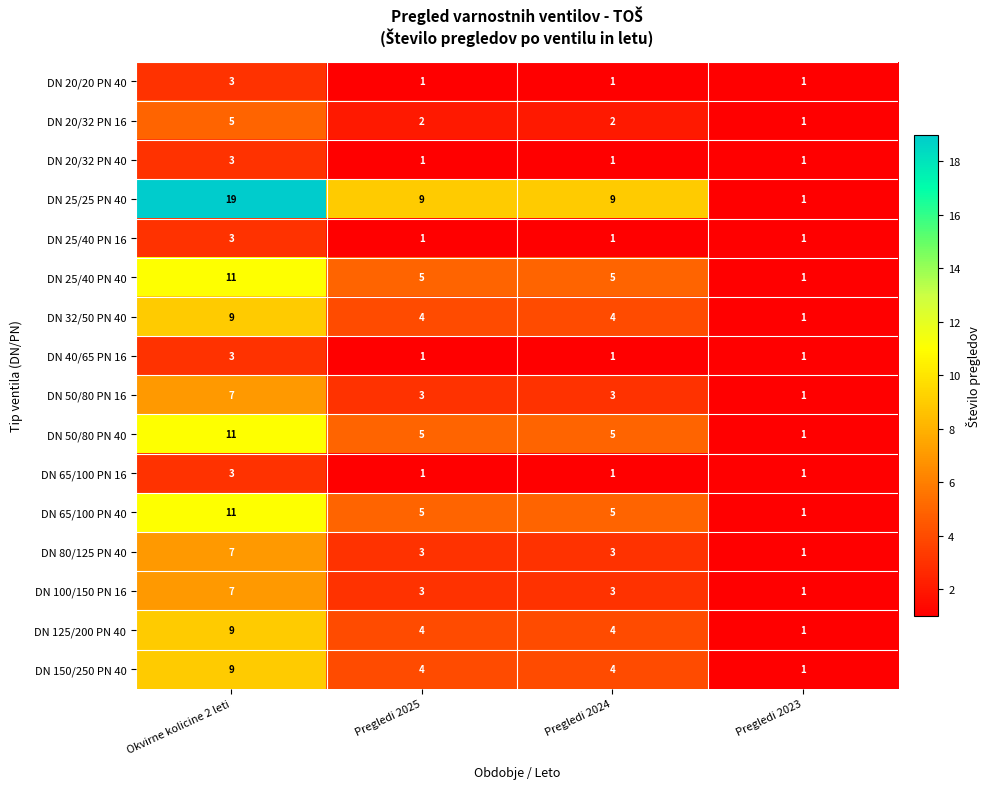

Read the DN 25/25 PN 40 value at Pregledi 2025, to the nearest 10.

10